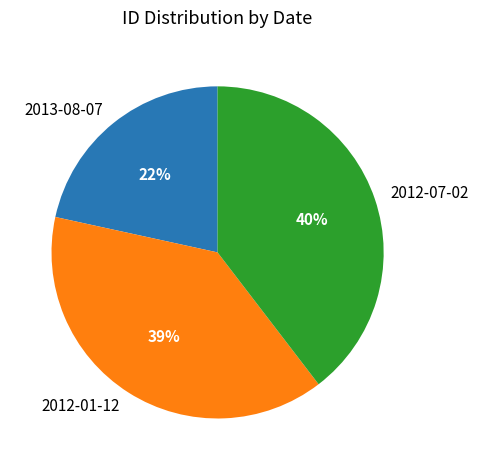

How many segments does this pie chart have?

3